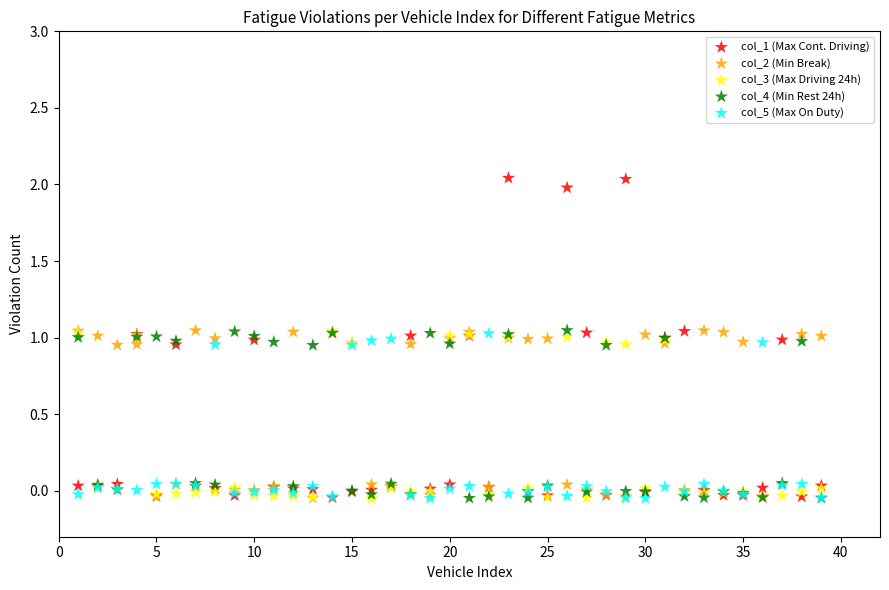

Which series reaches the maximum Y coordinate?

col_1 (Max Cont. Driving)